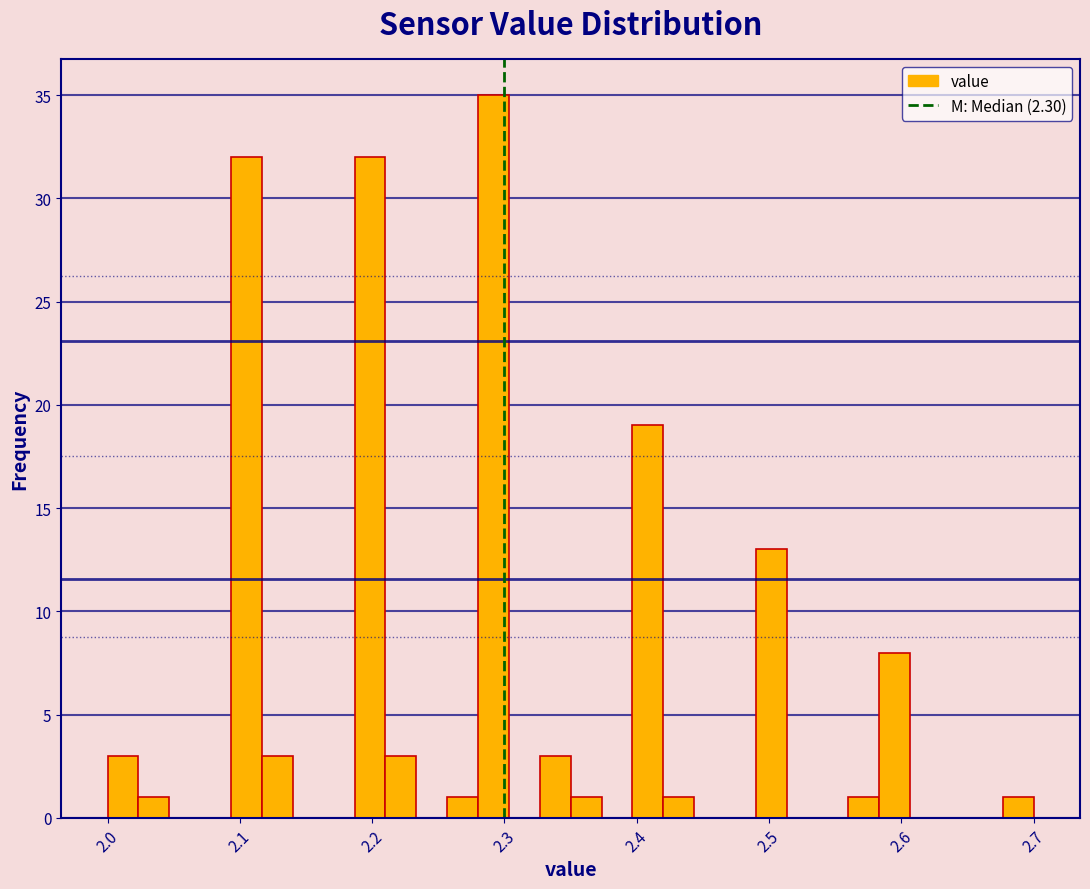

Around what value on the x-axis is the tallest bar? Give the approximate position of its centre, as read against the axis.

2.29